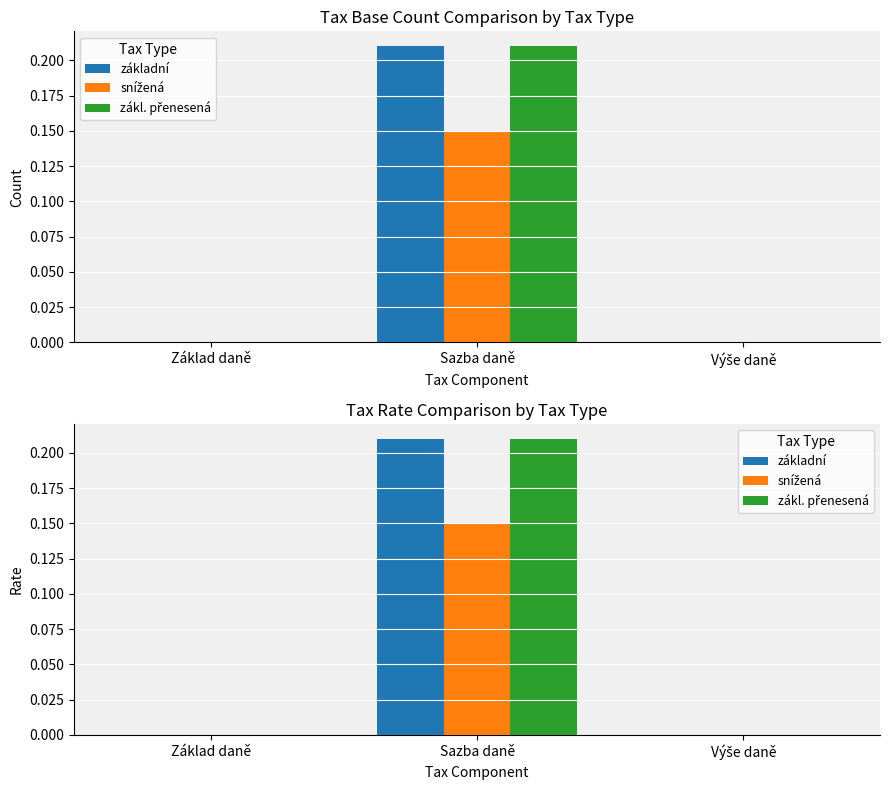

Reading left to right, extract all data points from this chart.

základní: Základ daně=0.0	Sazba daně=0.2	Výše daně=0.0
snížená: Základ daně=0.0	Sazba daně=0.1	Výše daně=0.0
zákl. přenesená: Základ daně=0.0	Sazba daně=0.2	Výše daně=0.0